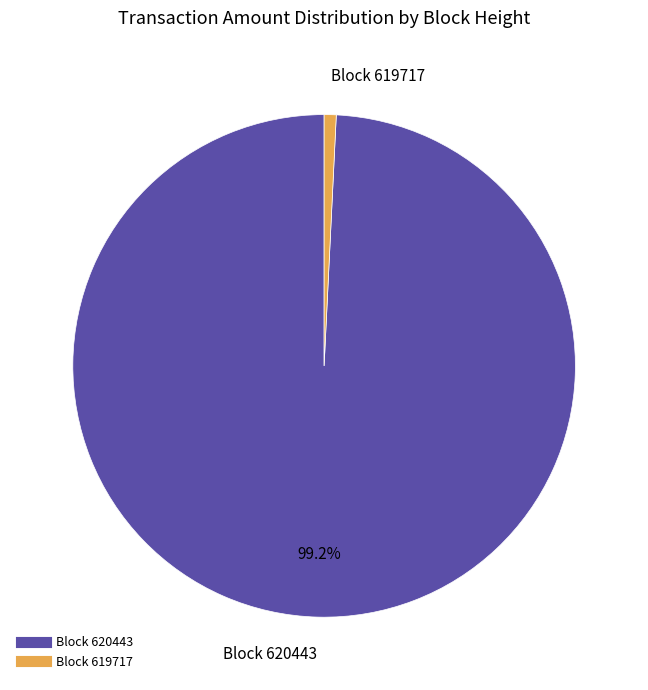

Does any single category account for the majority?

Yes